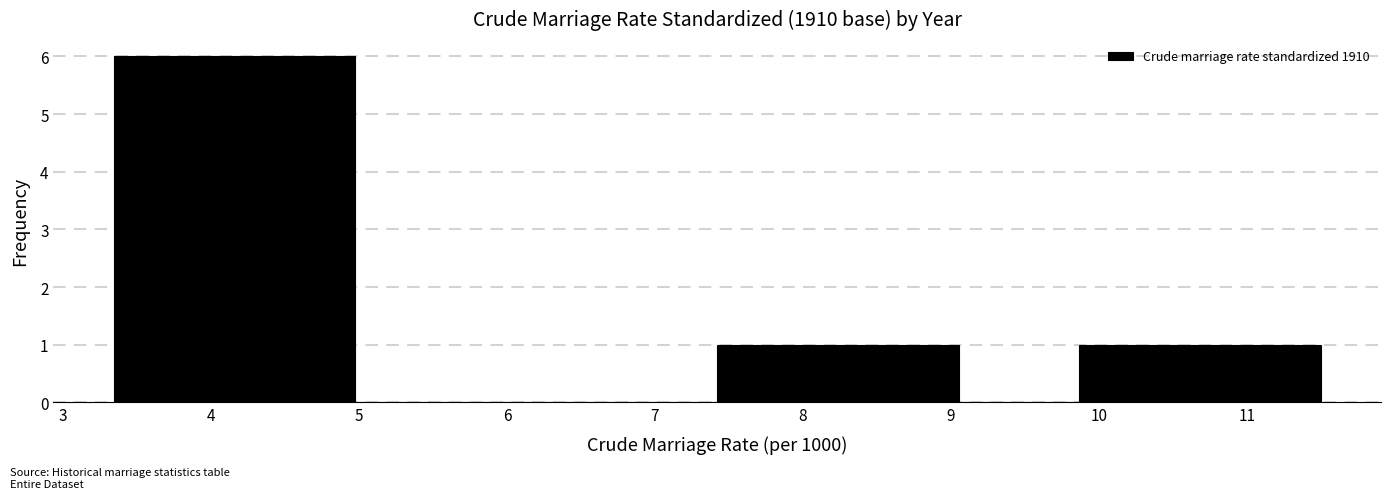

Reading left to right, transcribe this chart: for each bar, give the range it covers on the x-axis and its height. Neither the bar edges nor the heights are printed on the chart, so give them approximately, as read against the axes.

3.3 to 4.2: 6
4.2 to 5.0: 6
5.0 to 5.8: 0
5.8 to 6.6: 0
6.6 to 7.4: 0
7.4 to 8.2: 1
8.2 to 9.1: 1
9.1 to 9.9: 0
9.9 to 10.7: 1
10.7 to 11.5: 1